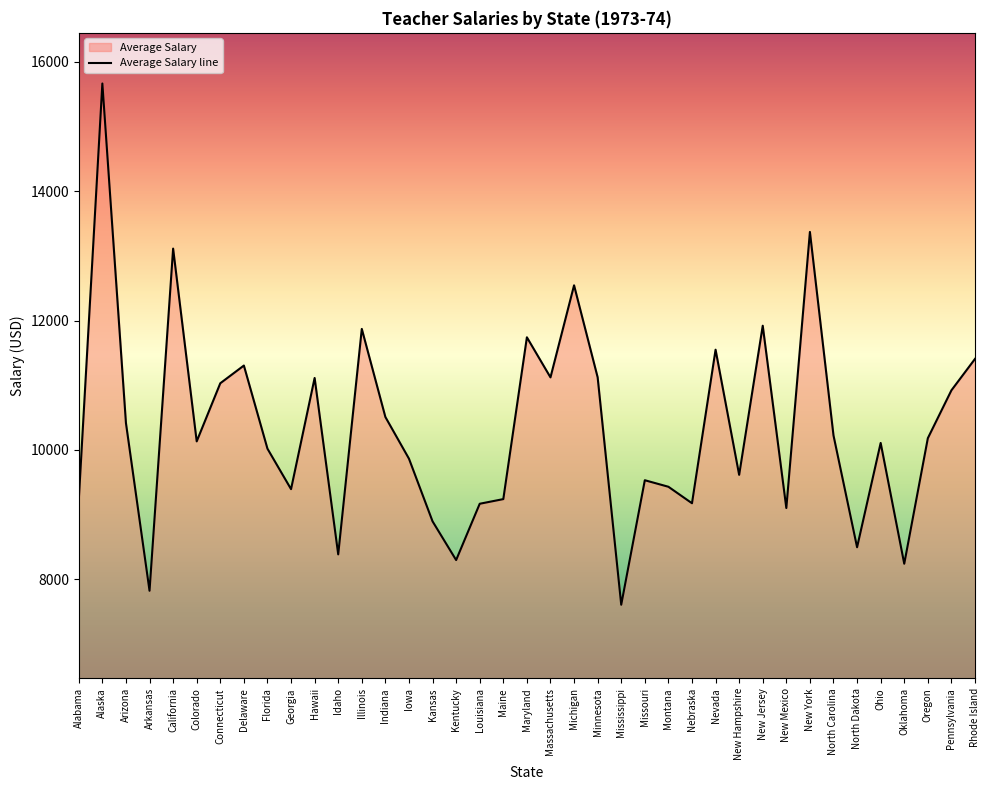

Reading right to left, transcribe all the data shown in this chart.

Rhode Island=11407	Pennsylvania=10921	Oregon=10180	Oklahoma=8238	Ohio=10107	North Dakota=8493	North Carolina=10223	New York=13371	New Mexico=9100	New Jersey=11920	New Hampshire=9613	Nevada=11549	Nebraska=9174	Montana=9429	Missouri=9530	Mississippi=7604	Minnesota=11122	Michigan=12545	Massachusetts=11121	Maryland=11741	Maine=9238	Louisiana=9166	Kentucky=8295	Kansas=8894	Iowa=9863	Indiana=10508	Illinois=11871	Idaho=8383	Hawaii=11112	Georgia=9392	Florida=10018	Delaware=11304	Connecticut=11030	Colorado=10131	California=13113	Arkansas=7820	Arizona=10414	Alaska=15667	Alabama=9226